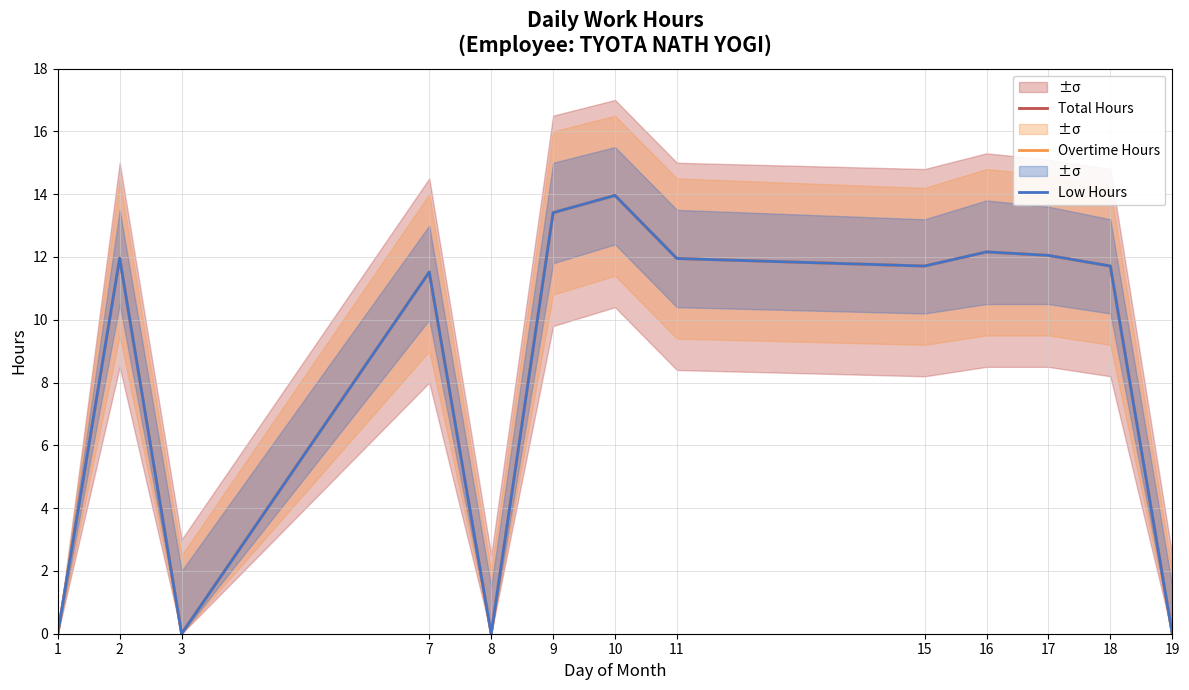

True or false: Total Hours and Overtime Hours intersect in this chart.

False